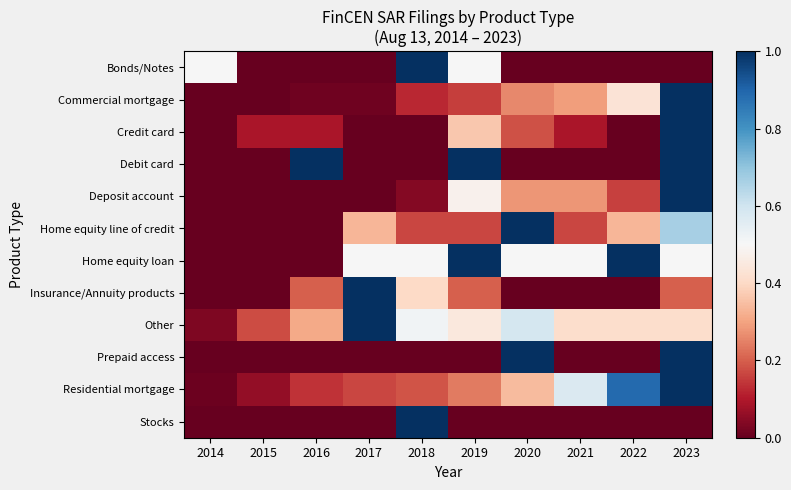

Reading left to right, transcribe all the data shown in this chart.

Bonds/Notes: 2014=0.5	2015=0.0	2016=0.0	2017=0.0	2018=1.0	2019=0.5	2020=0.0	2021=0.0	2022=0.0	2023=0.0
Commercial mortgage: 2014=0.0	2015=0.0	2016=0.0	2017=0.0	2018=0.1	2019=0.2	2020=0.3	2021=0.3	2022=0.4	2023=1.0
Credit card: 2014=0.0	2015=0.1	2016=0.1	2017=0.0	2018=0.0	2019=0.4	2020=0.2	2021=0.1	2022=0.0	2023=1.0
Debit card: 2014=0.0	2015=0.0	2016=1.0	2017=0.0	2018=0.0	2019=1.0	2020=0.0	2021=0.0	2022=0.0	2023=1.0
Deposit account: 2014=0.0	2015=0.0	2016=0.0	2017=0.0	2018=0.0	2019=0.5	2020=0.3	2021=0.3	2022=0.2	2023=1.0
Home equity line of credit: 2014=0.0	2015=0.0	2016=0.0	2017=0.3	2018=0.2	2019=0.2	2020=1.0	2021=0.2	2022=0.3	2023=0.7
Home equity loan: 2014=0.0	2015=0.0	2016=0.0	2017=0.5	2018=0.5	2019=1.0	2020=0.5	2021=0.5	2022=1.0	2023=0.5
Insurance/Annuity products: 2014=0.0	2015=0.0	2016=0.2	2017=1.0	2018=0.4	2019=0.2	2020=0.0	2021=0.0	2022=0.0	2023=0.2
Other: 2014=0.0	2015=0.2	2016=0.3	2017=1.0	2018=0.5	2019=0.4	2020=0.6	2021=0.4	2022=0.4	2023=0.4
Prepaid access: 2014=0.0	2015=0.0	2016=0.0	2017=0.0	2018=0.0	2019=0.0	2020=1.0	2021=0.0	2022=0.0	2023=1.0
Residential mortgage: 2014=0.0	2015=0.1	2016=0.1	2017=0.2	2018=0.2	2019=0.2	2020=0.3	2021=0.6	2022=0.9	2023=1.0
Stocks: 2014=0.0	2015=0.0	2016=0.0	2017=0.0	2018=1.0	2019=0.0	2020=0.0	2021=0.0	2022=0.0	2023=0.0